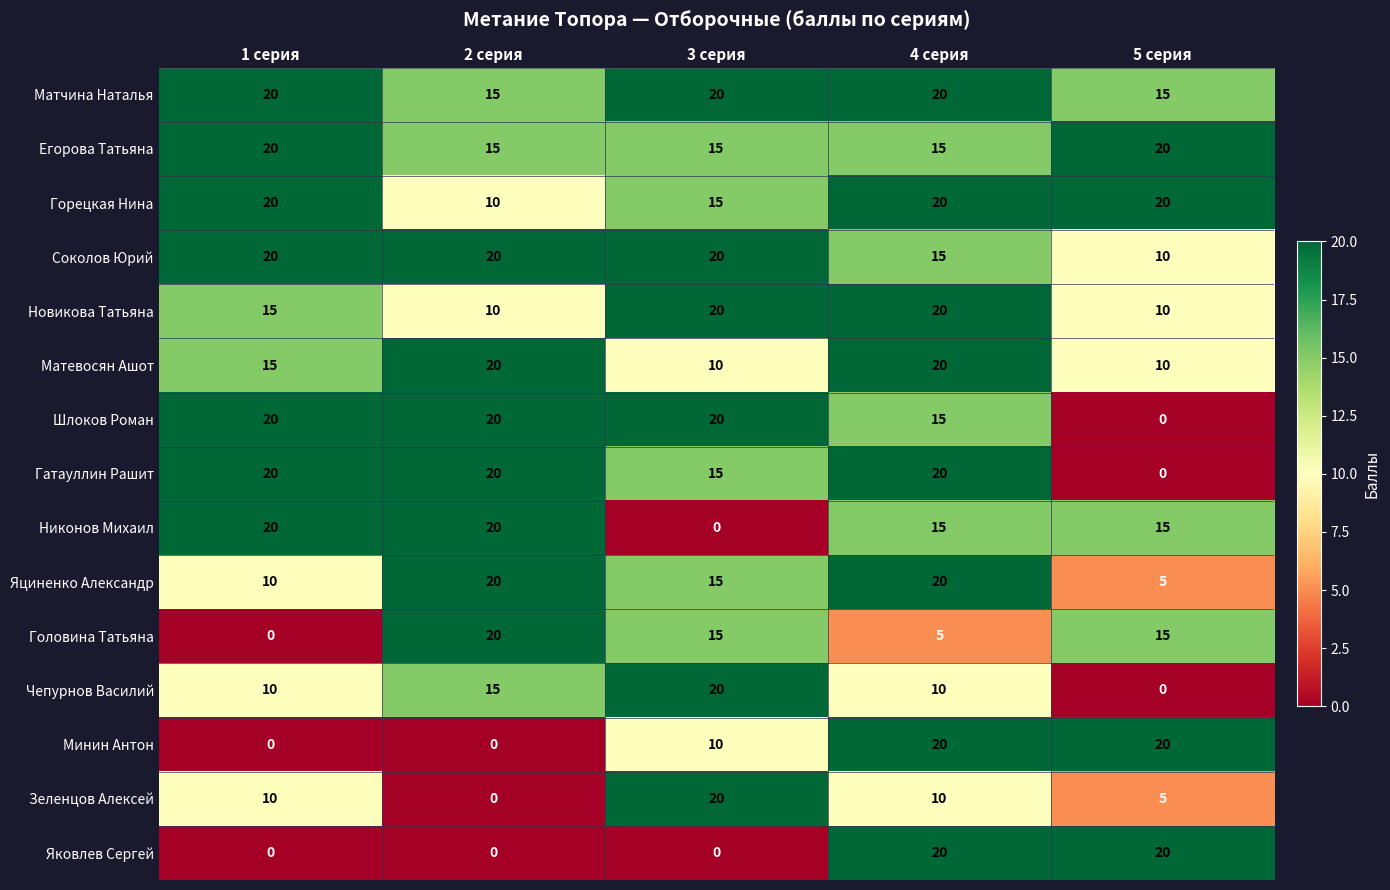

Which series changed the most between 4 серия and 5 серия?

Гатауллин Рашит